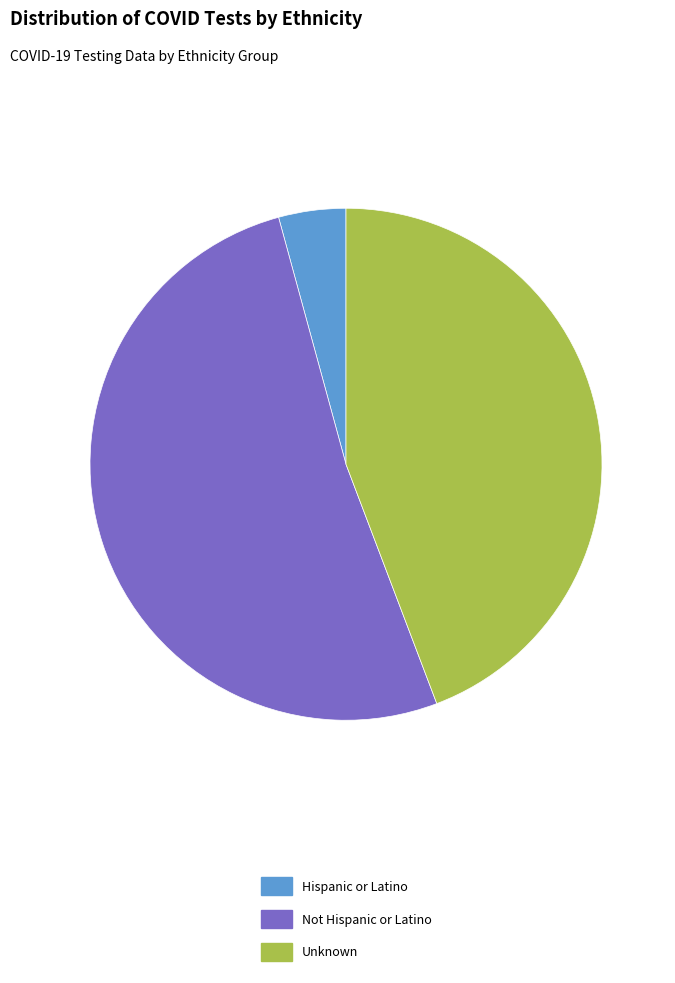

True or false: Not Hispanic or Latino accounts for 52% of the total.

True